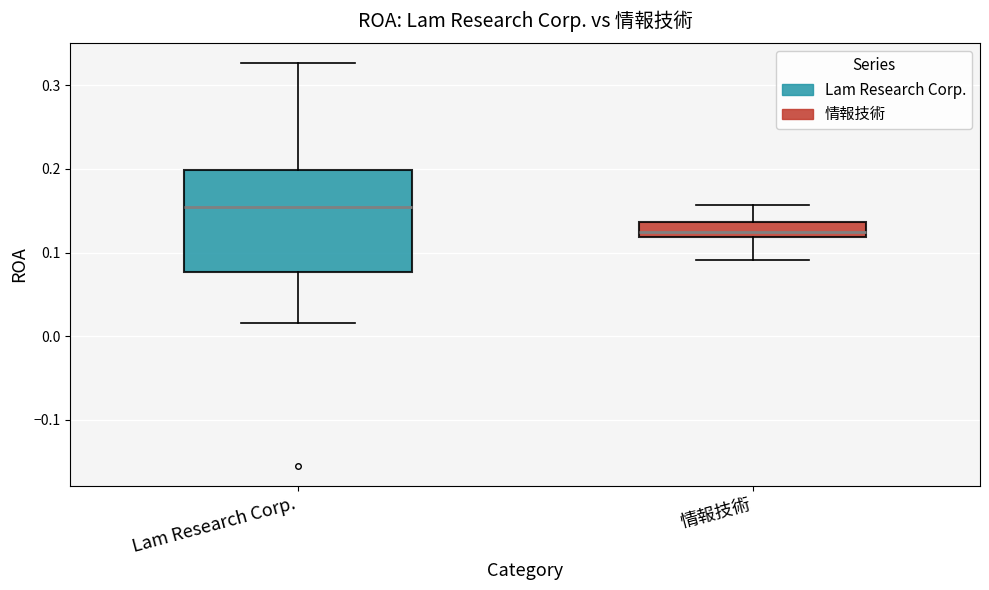

Reading left to right, transcribe this box plot: for each box, give where its median line is, the range the box spans, and where its two whiskers end, as read against the y-axis. The values are not printed on the chart, so give them approximately, as read against the axis.

Lam Research Corp.: median 0.15, box 0.08 to 0.20, whiskers 0.02 to 0.33
情報技術: median 0.12 (just above the box's lower edge), box 0.12 to 0.14, whiskers 0.09 to 0.16